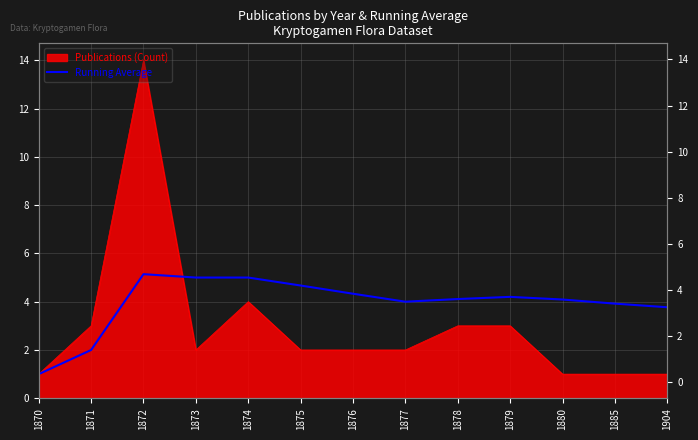

Does the chart have visible grid lines?

Yes